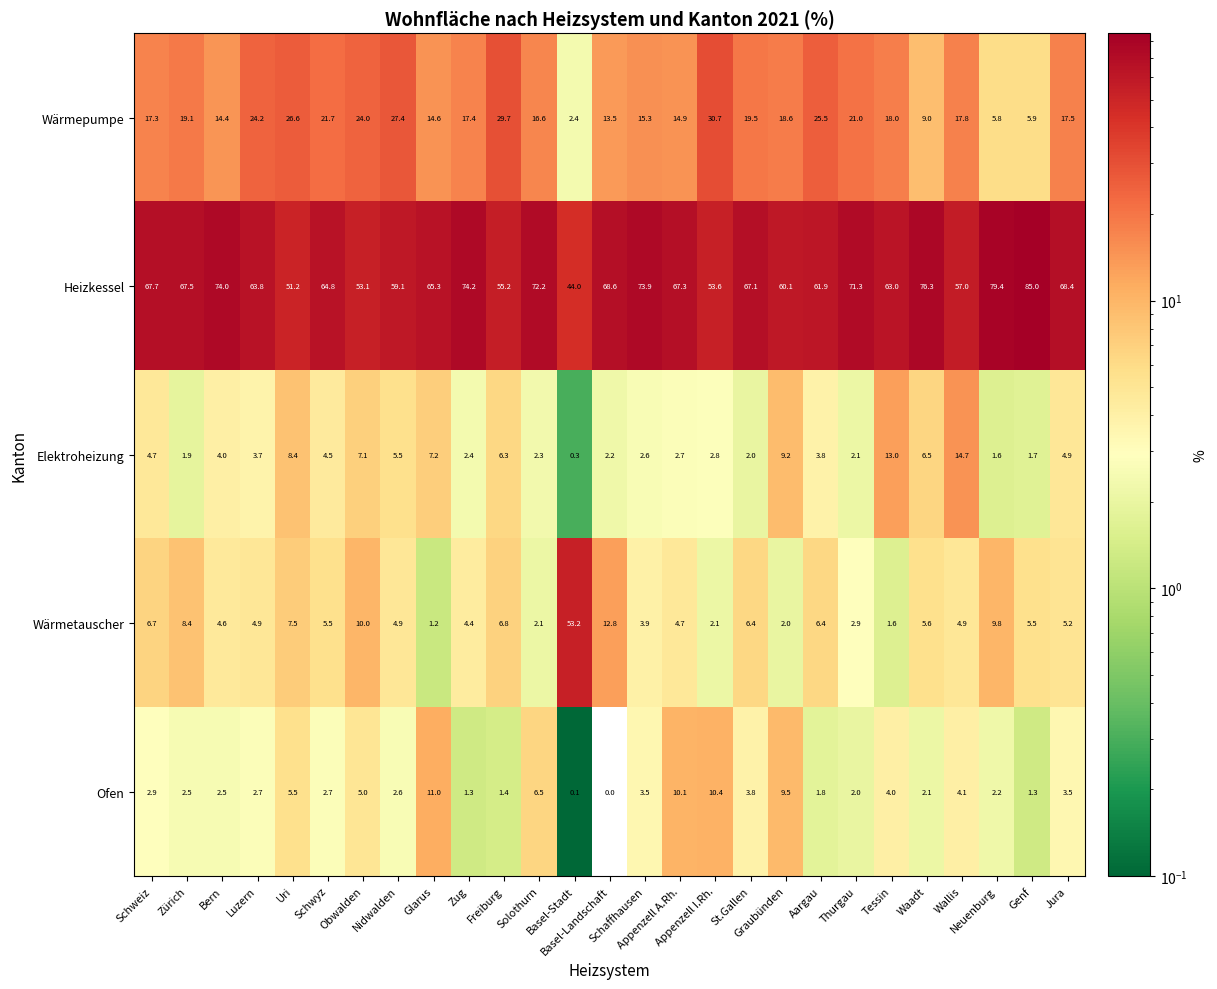

How many categories are shown in the chart?

27